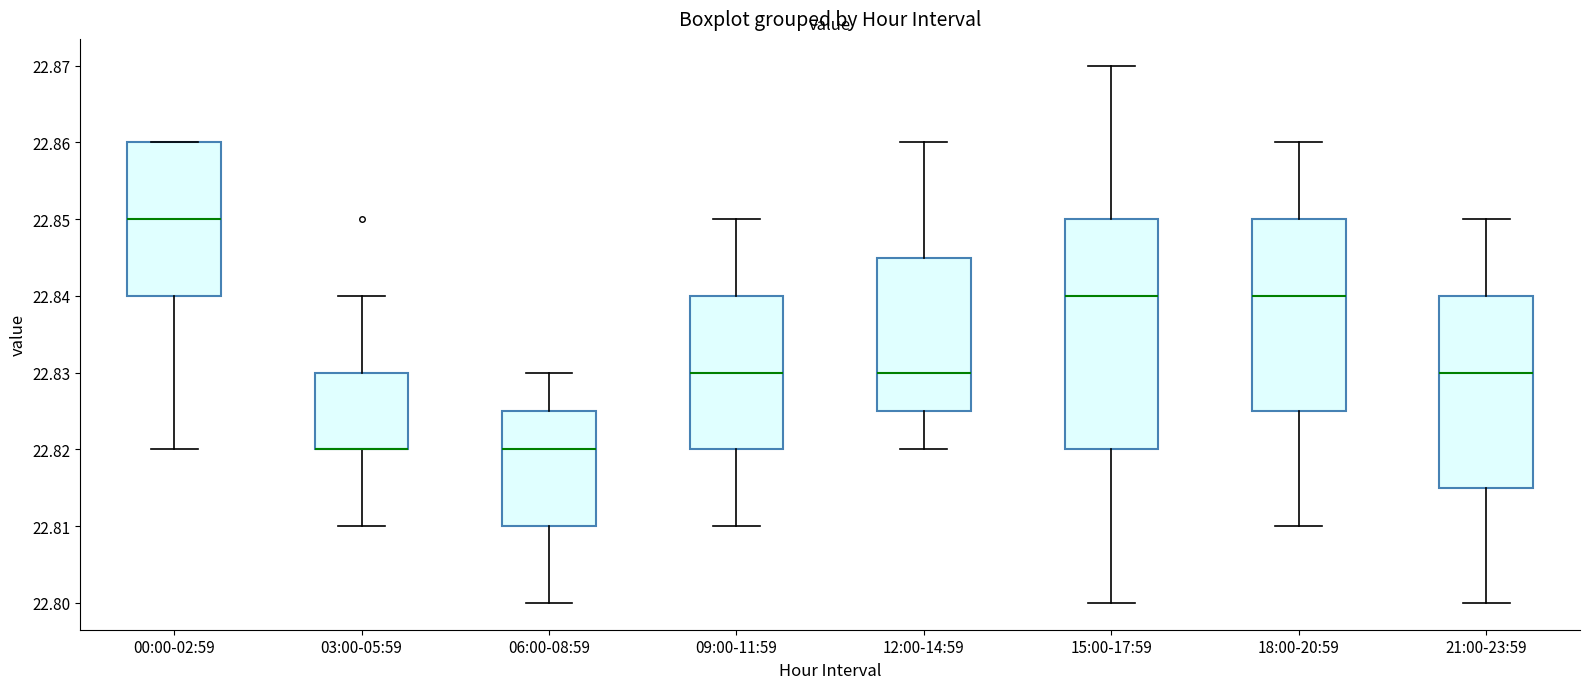

Which box is the tallest, from its lower edge to its upper edge?

15:00-17:59